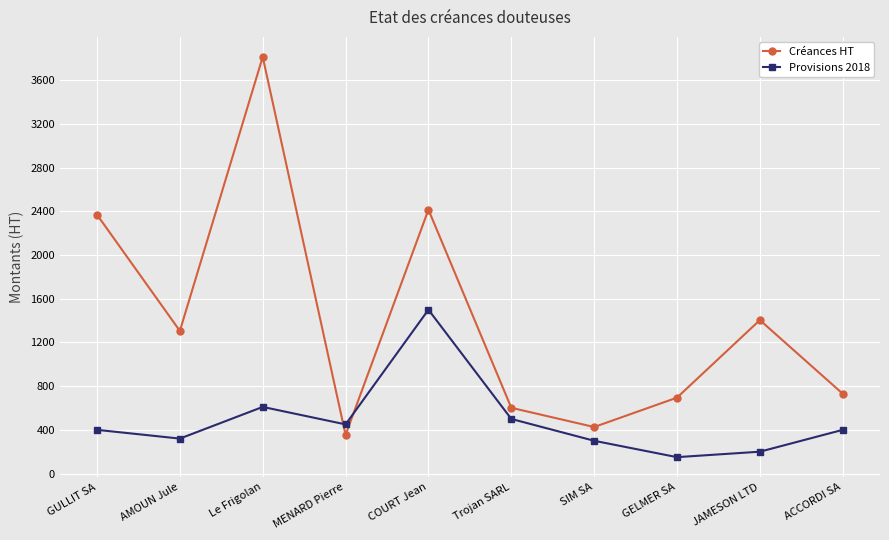

How many lines are shown in the chart?

2